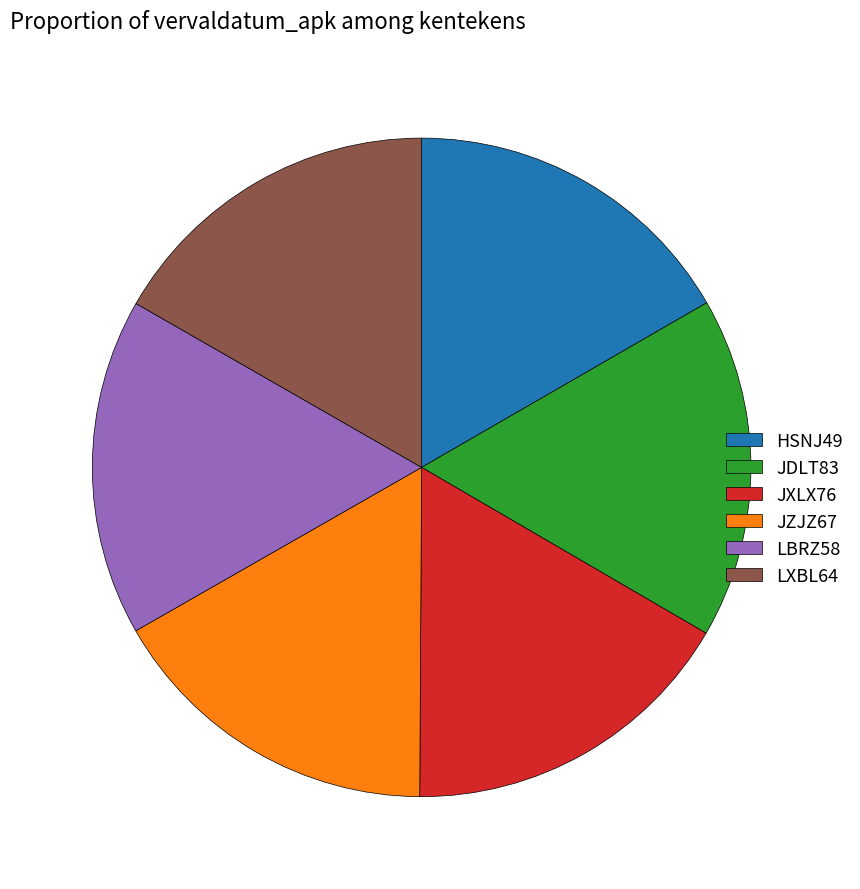

What is the ratio of the value at JXLX76 to the value at JDLT83?

1.0